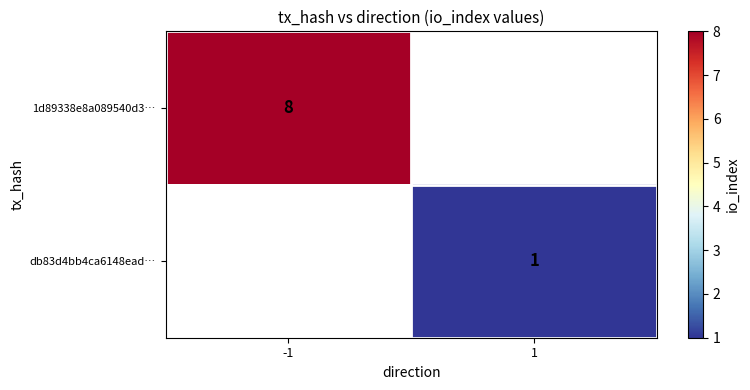

At how many categories does at least one series exceed 1?

1